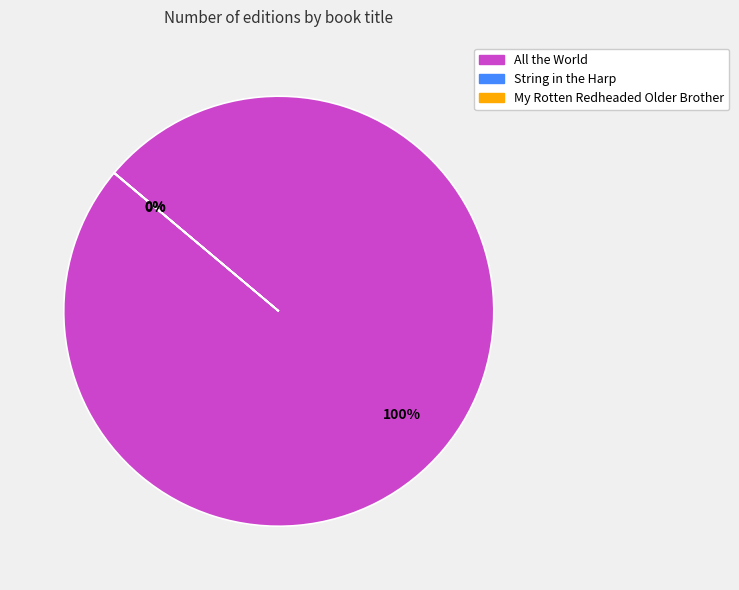

To the nearest percent, what is the average slice percentage?

33%